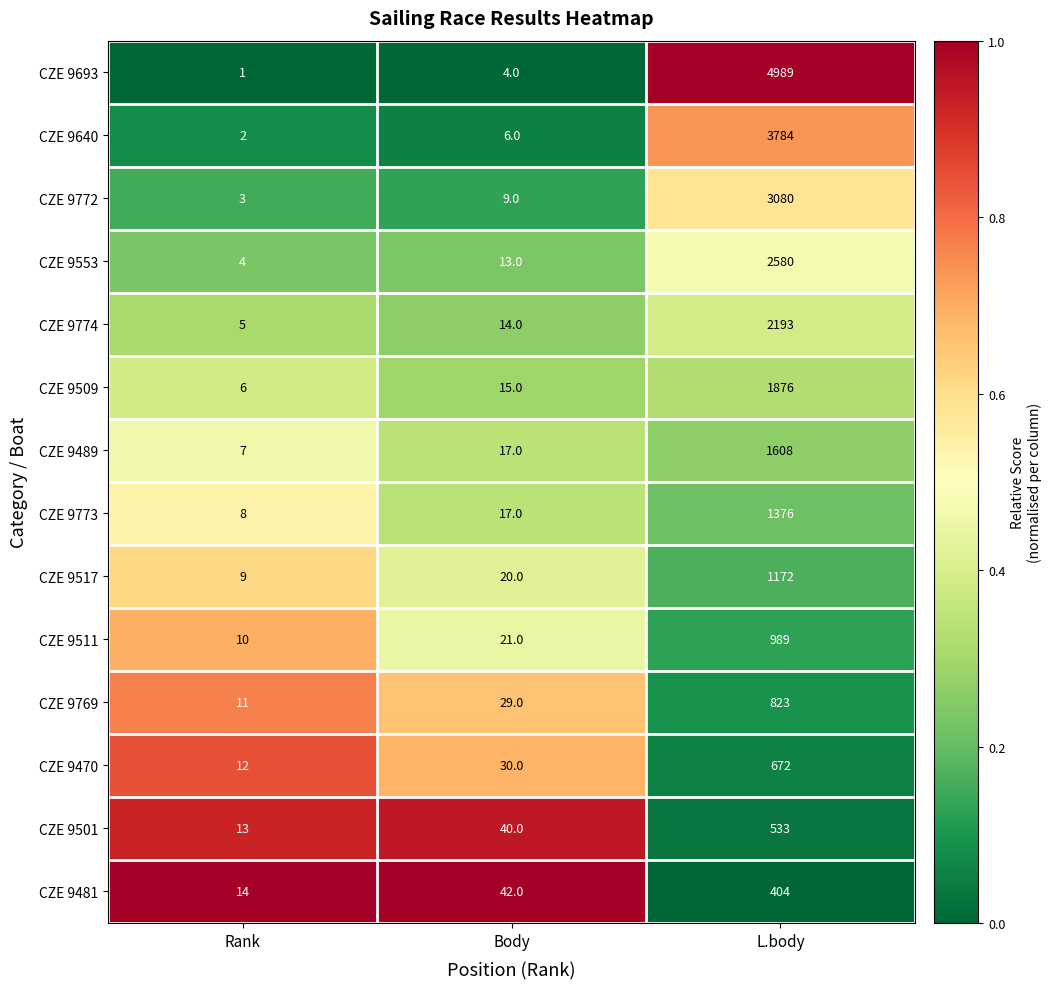

Rank the series at L.body from highest to lowest value.

CZE 9693, CZE 9640, CZE 9772, CZE 9553, CZE 9774, CZE 9509, CZE 9489, CZE 9773, CZE 9517, CZE 9511, CZE 9769, CZE 9470, CZE 9501, CZE 9481